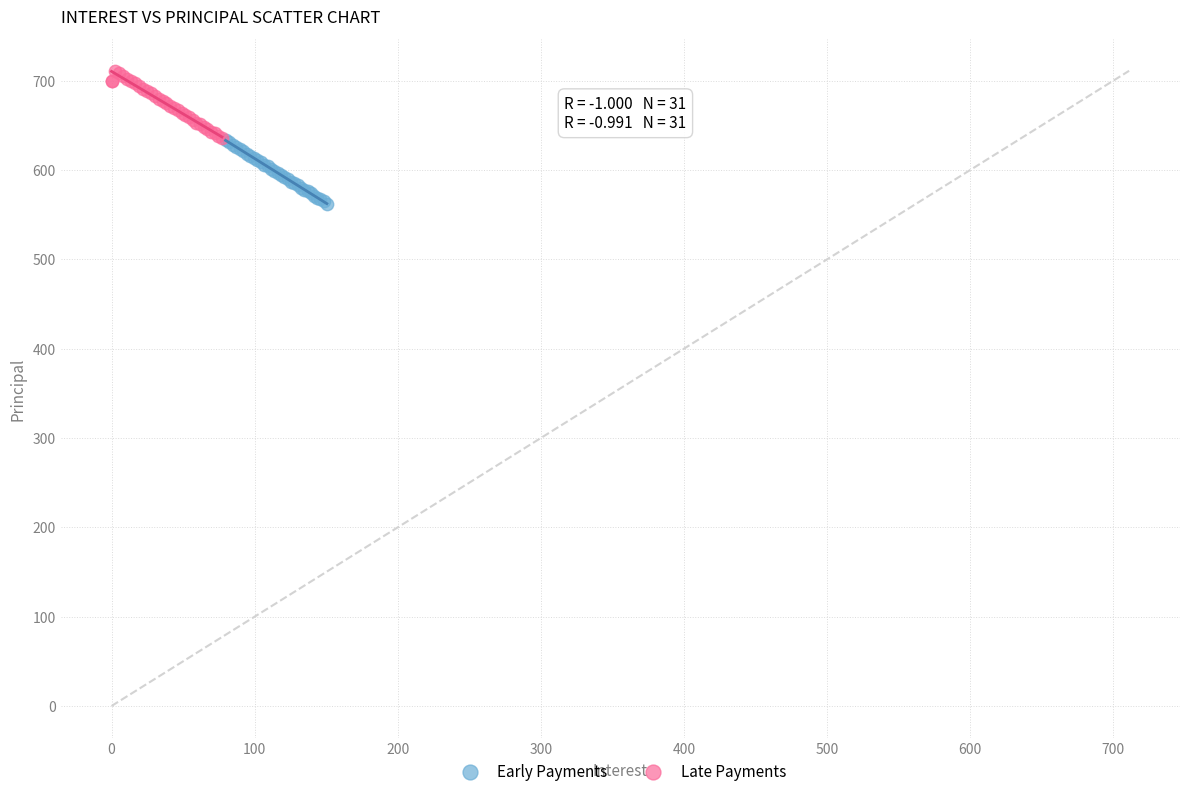

Which series contains the highest Y value?

Late Payments